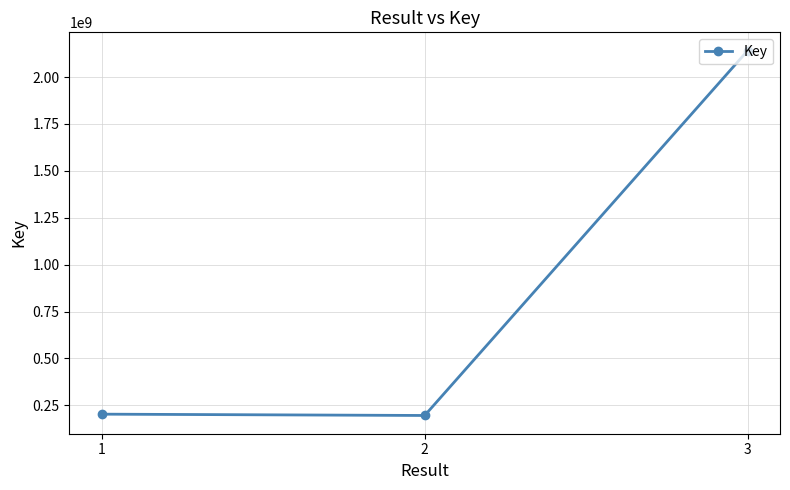

The value at 1 is 202998432. True or false?

True